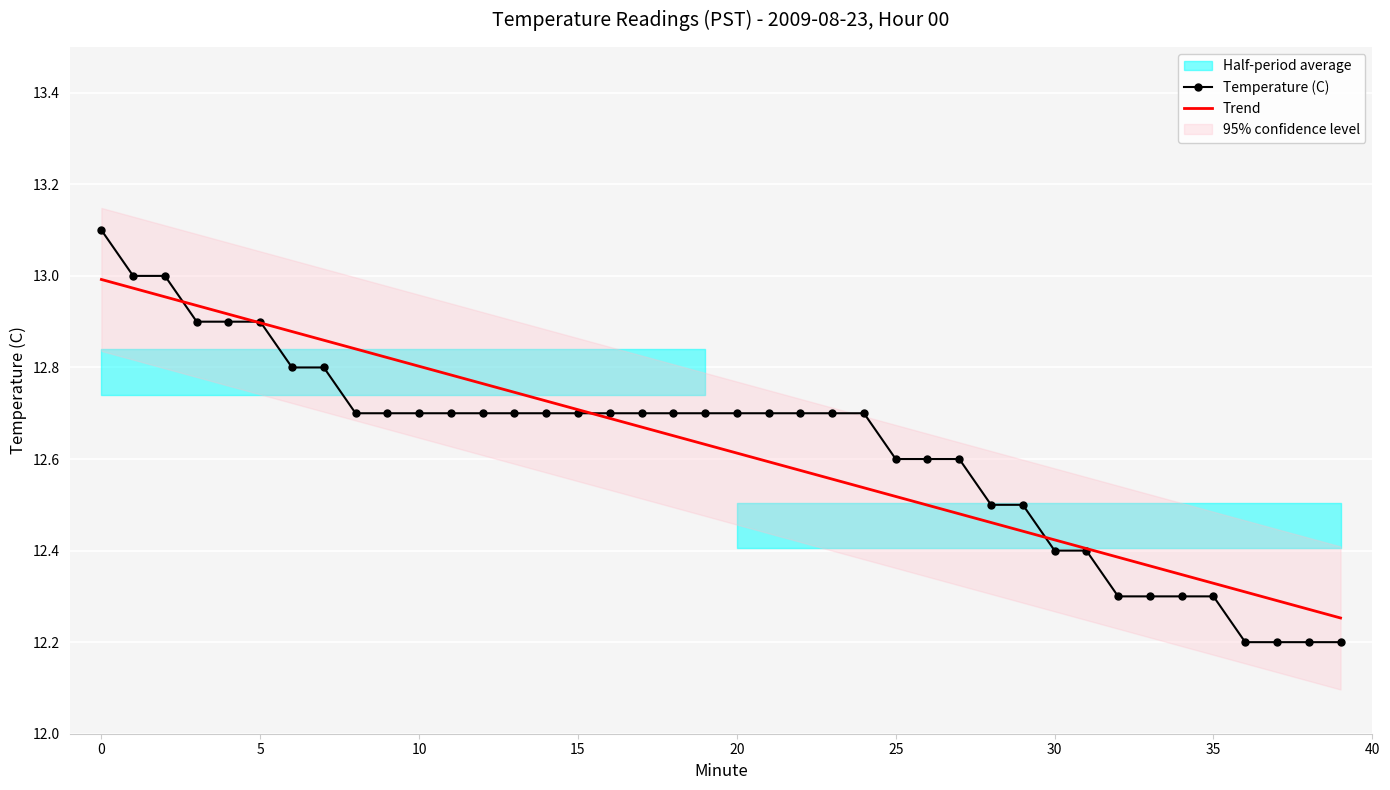

What is the minimum value shown in the chart?

12.2